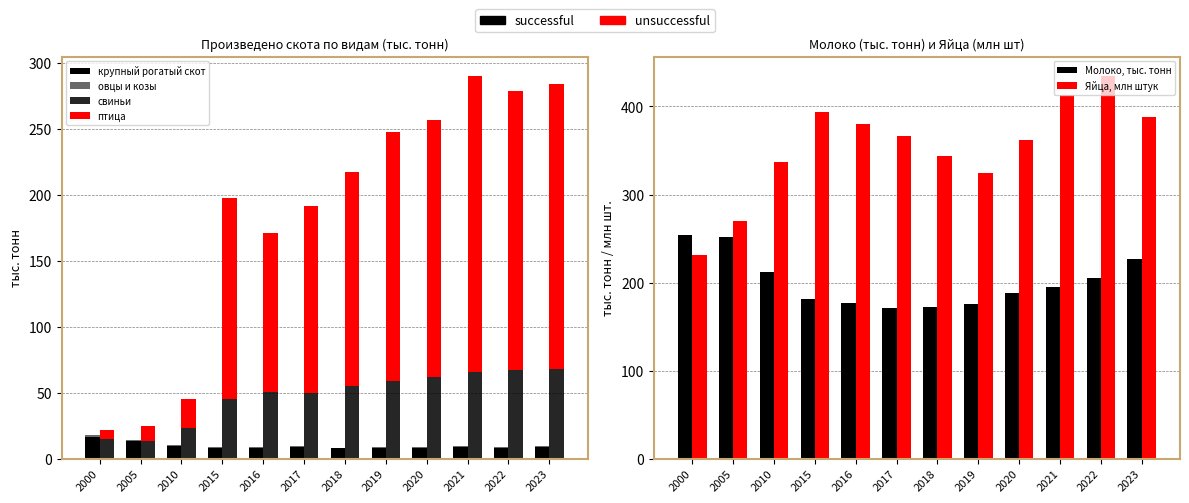

Which series has the widest spread of values?

птица